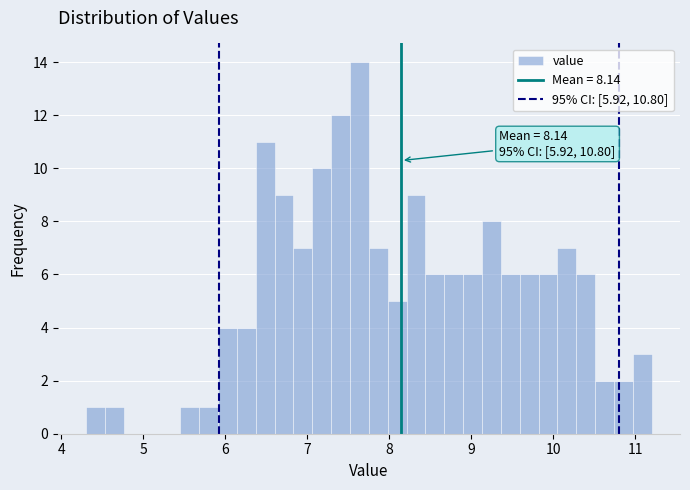

Read against the x-axis, roughly where is the centre of the tallest bar?

7.6